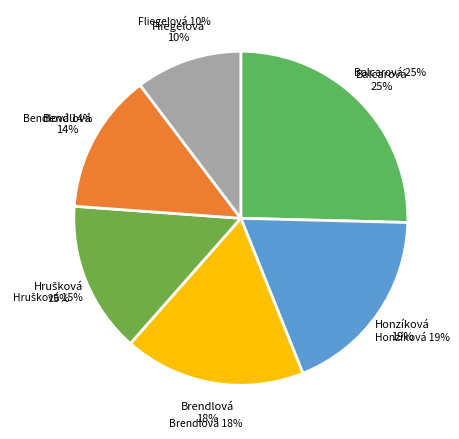

True or false: Brendlová Agáta accounts for 10% of the total.

False